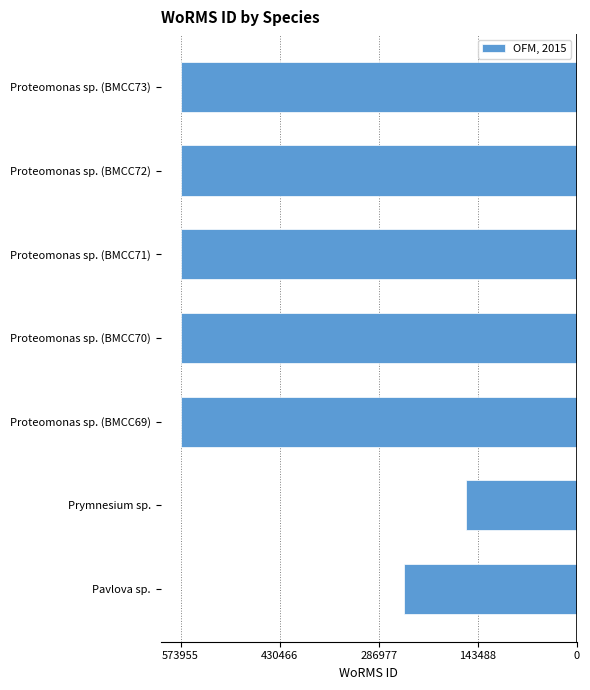

Are the bars horizontal?

Yes